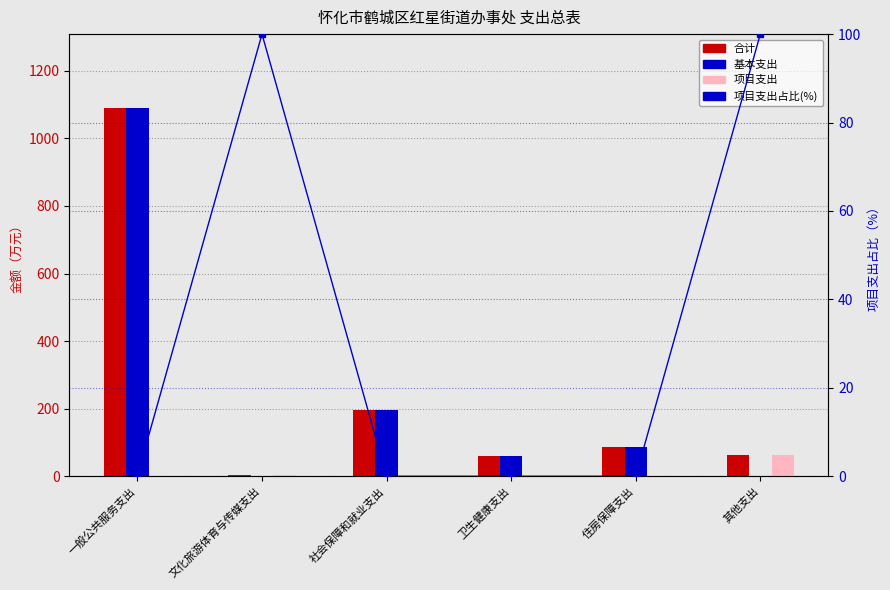

Reading right to left, list all the values displayed in this chart.

合计: 64.0	87.5	58.8	197.0	5.0	1090.5
基本支出: 0.0	87.5	58.8	197.0	0.0	1088.5
项目支出: 64.0	0.0	0.0	0.0	5.0	2.0
项目支出占比: 100.0	0.0	0.0	0.0	100.0	0.2